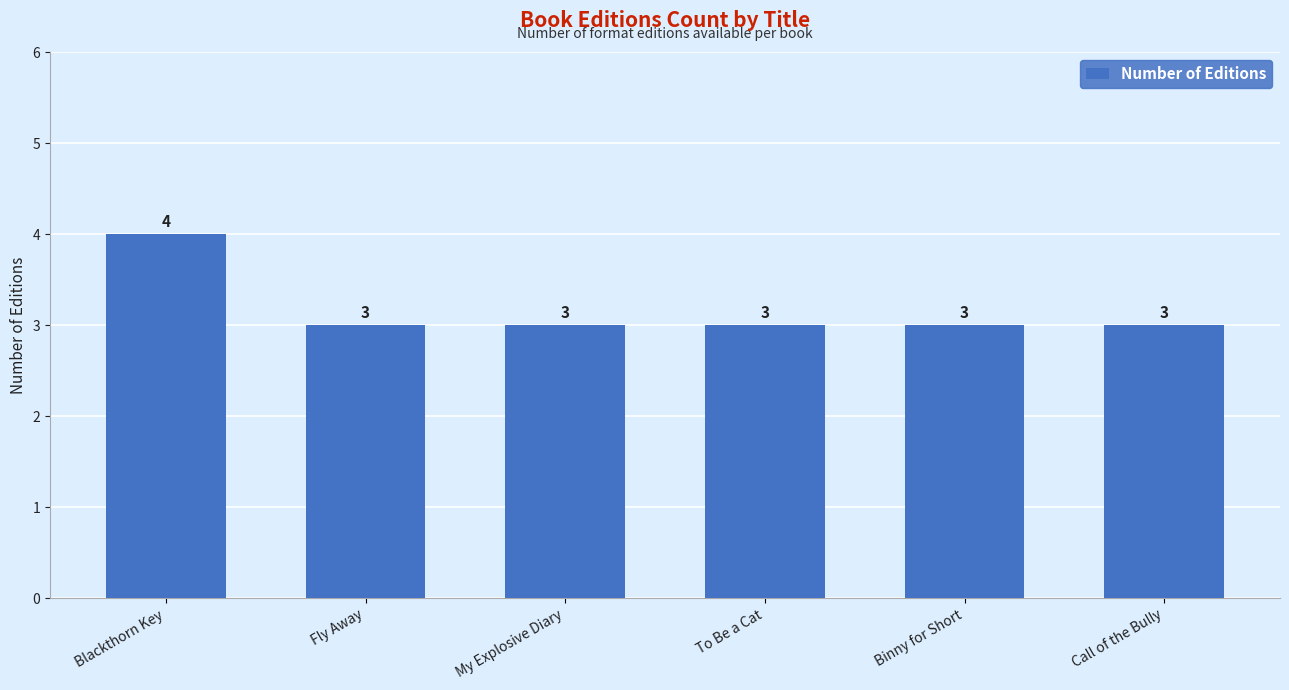

What is the approximate value at My Explosive Diary?

3